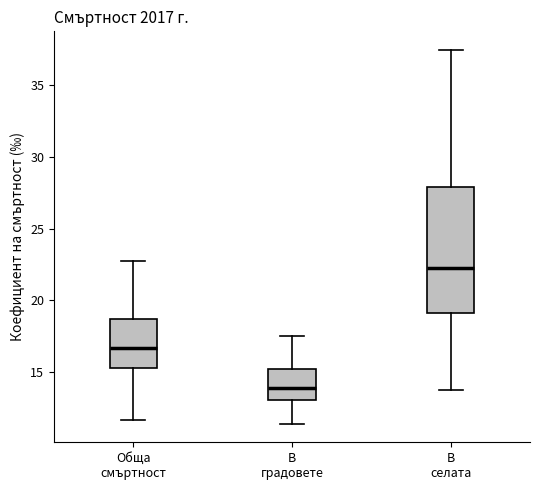

Comparing the boxes themselves (not the whiskers), which one is the tallest?

В селата